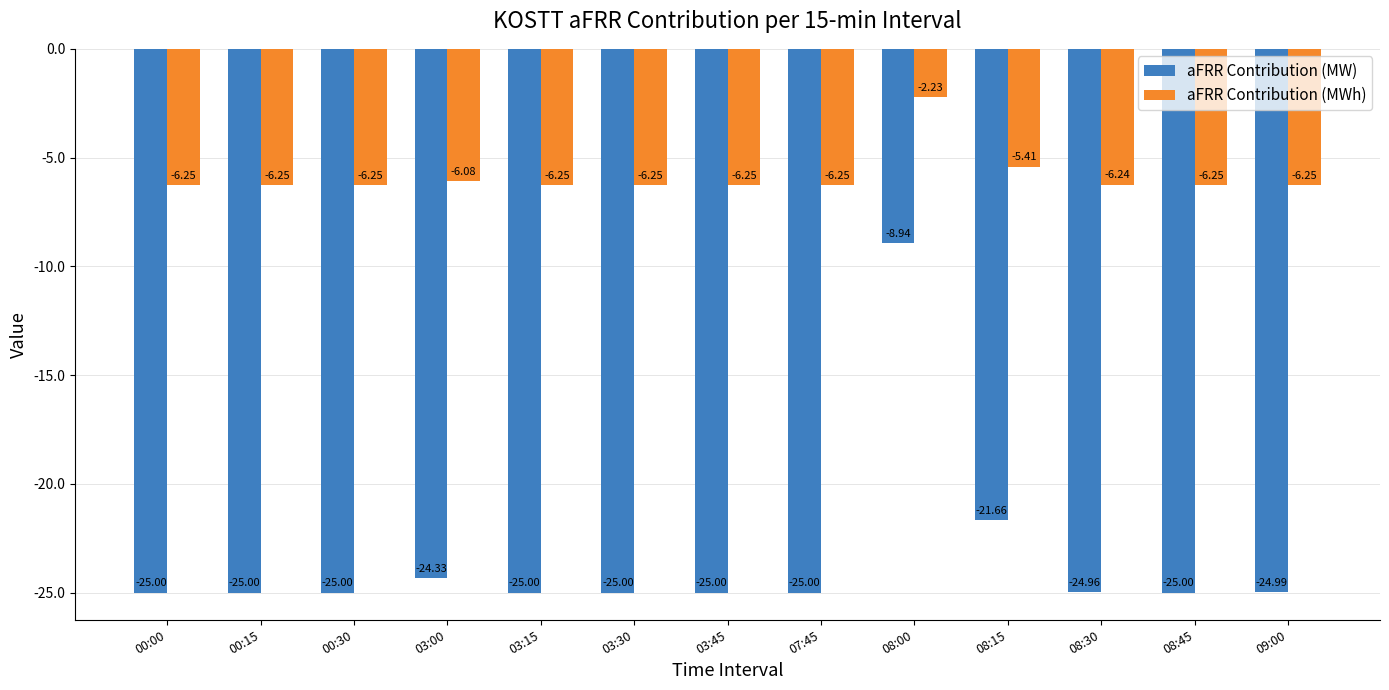

What is the label of the 3rd bar from the left?

00:30